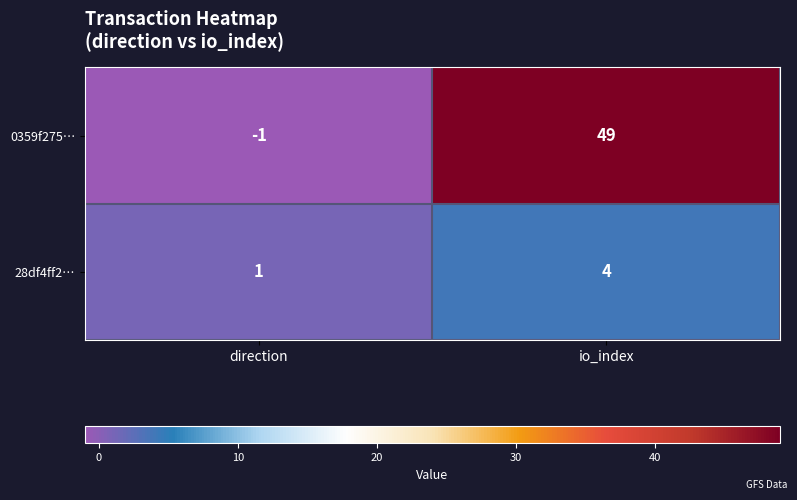

At how many categories does at least one series exceed 4?

1